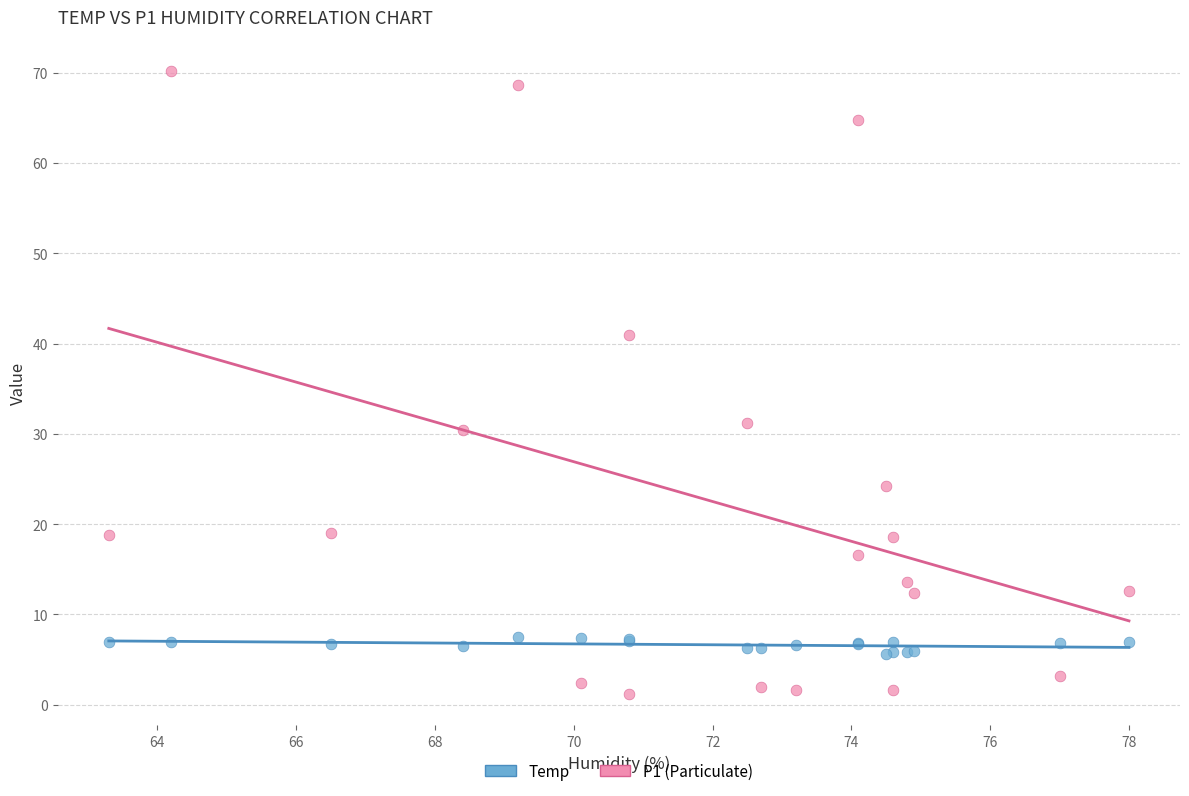

Which series reaches the minimum Y coordinate?

P1 (Particulate)